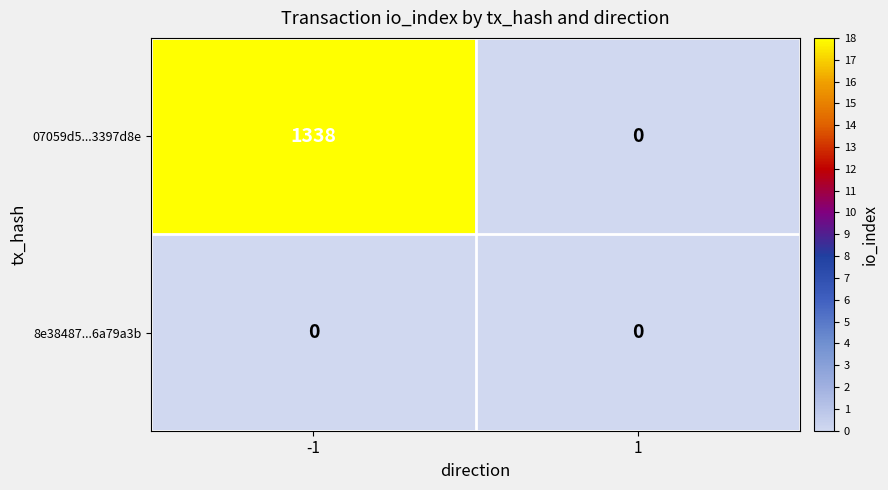

Is it true that 07059d5...3397d8e equals -478 at 1?

False